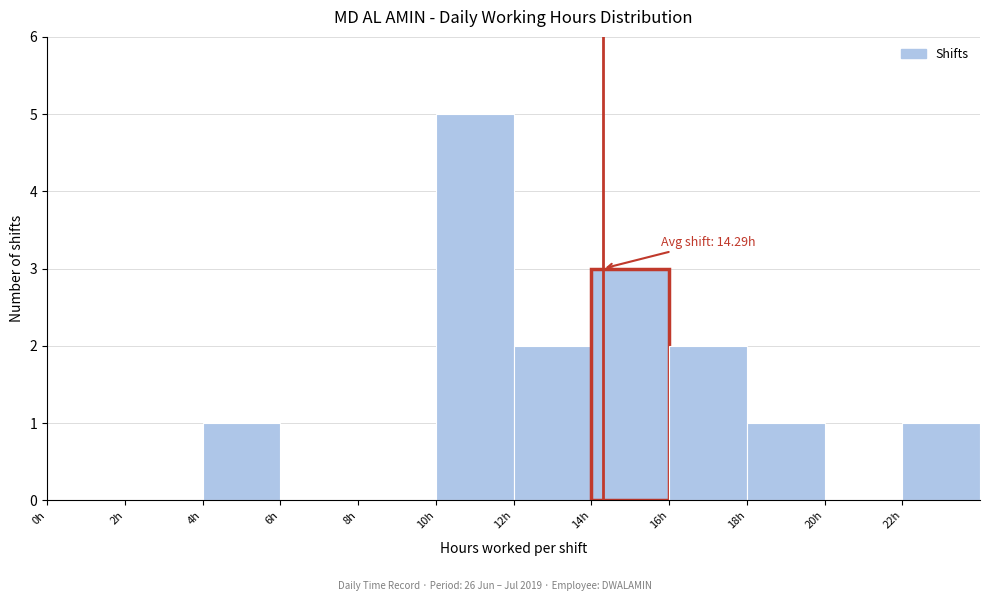

Which range on the x-axis has the tallest bar?

10 to 12